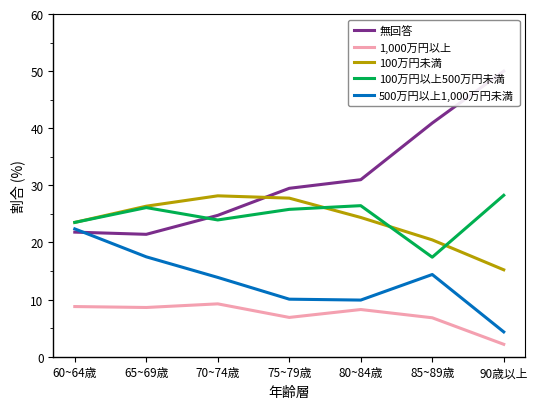

How many times do 500万円以上1,000万円未満 and 無回答 cross each other?

1